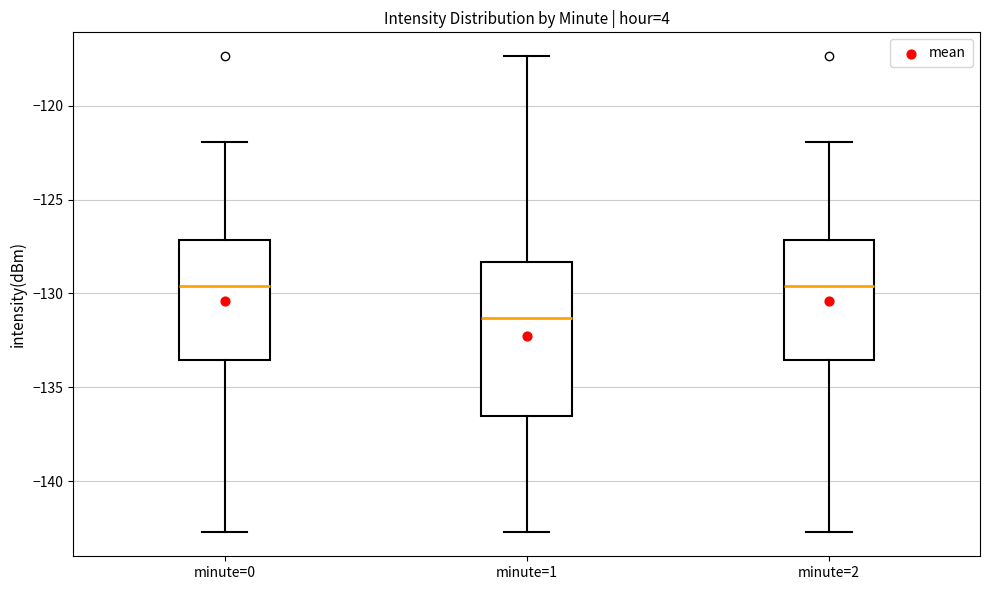

Which box's median line is the lowest?

minute=1